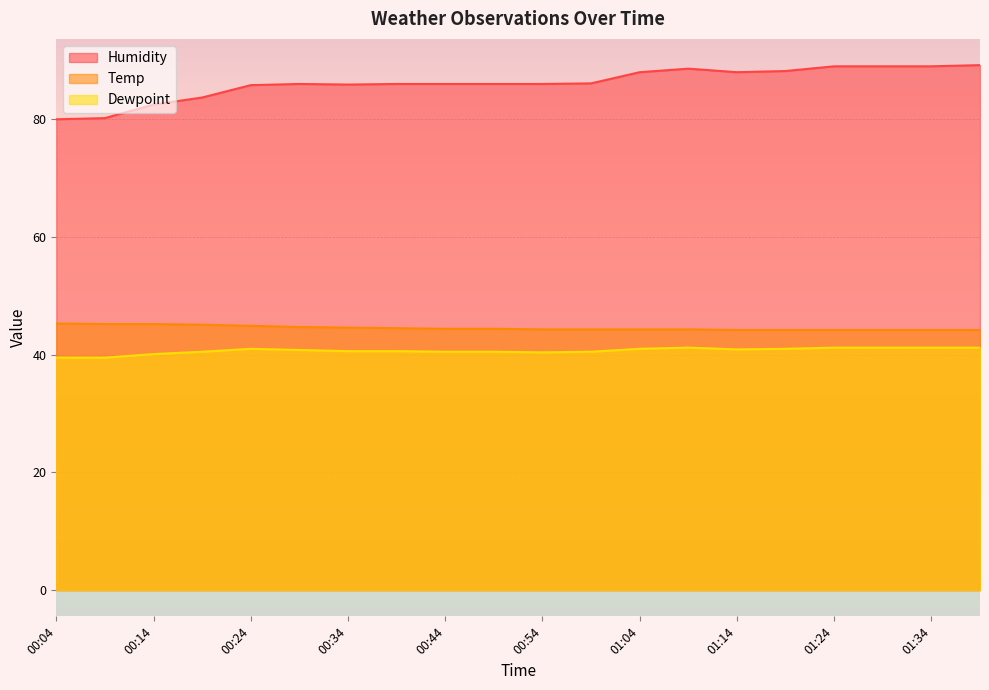

How many lines are shown in the chart?

3